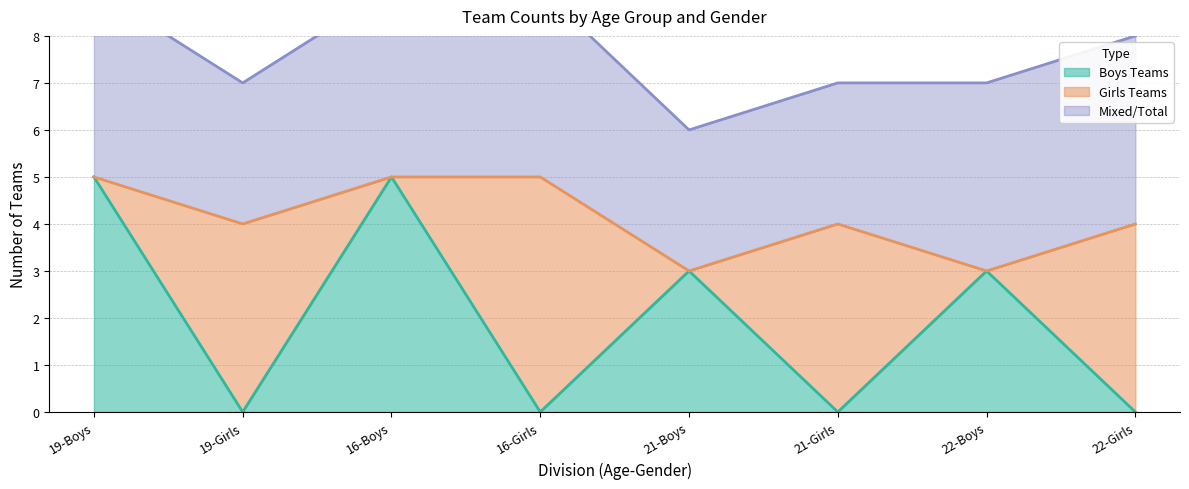

Where does the Girls Teams series first go above 4?

16-Girls